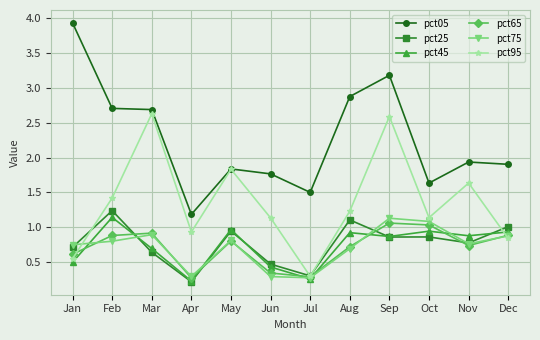

What value does the pct05 series have at Oct?

1.6